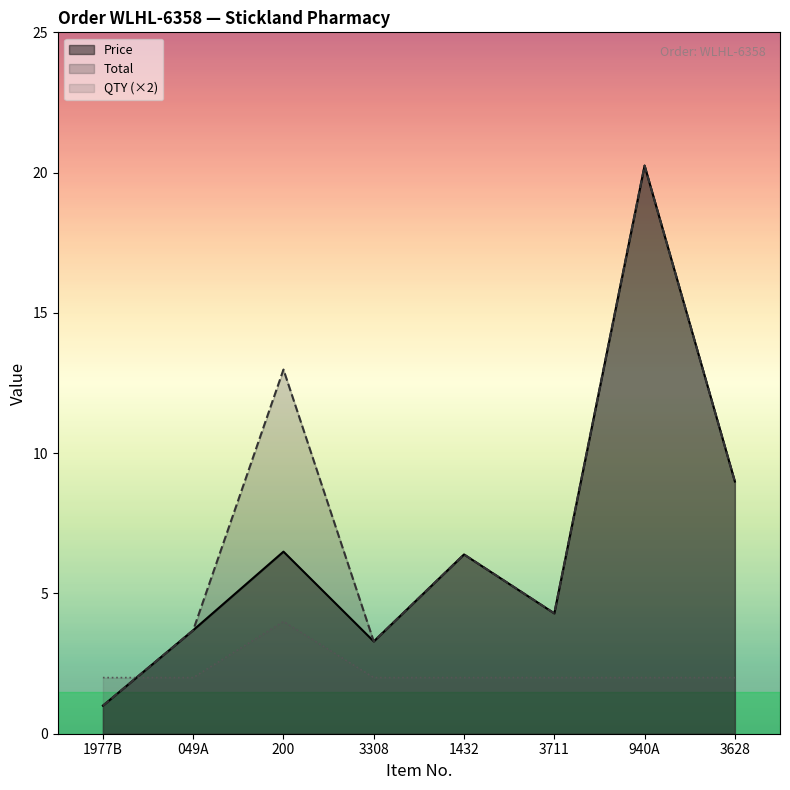

True or false: Total and Price intersect in this chart.

False